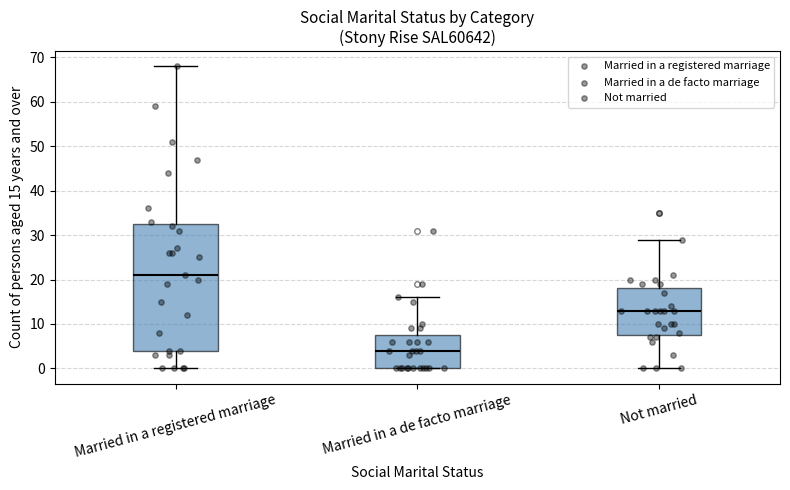

Reading left to right, transcribe this box plot: for each box, give where its median line is, the range the box spans, and where its two whiskers end, as read against the y-axis. The values are not printed on the chart, so give them approximately, as read against the axis.

Married in a registered marriage: median 21, box 4 to 33, whiskers 0 to 68
Married in a de facto marriage: median 4, box 0 to 8, whiskers 0 to 16
Not married: median 13, box 8 to 18, whiskers 0 to 29